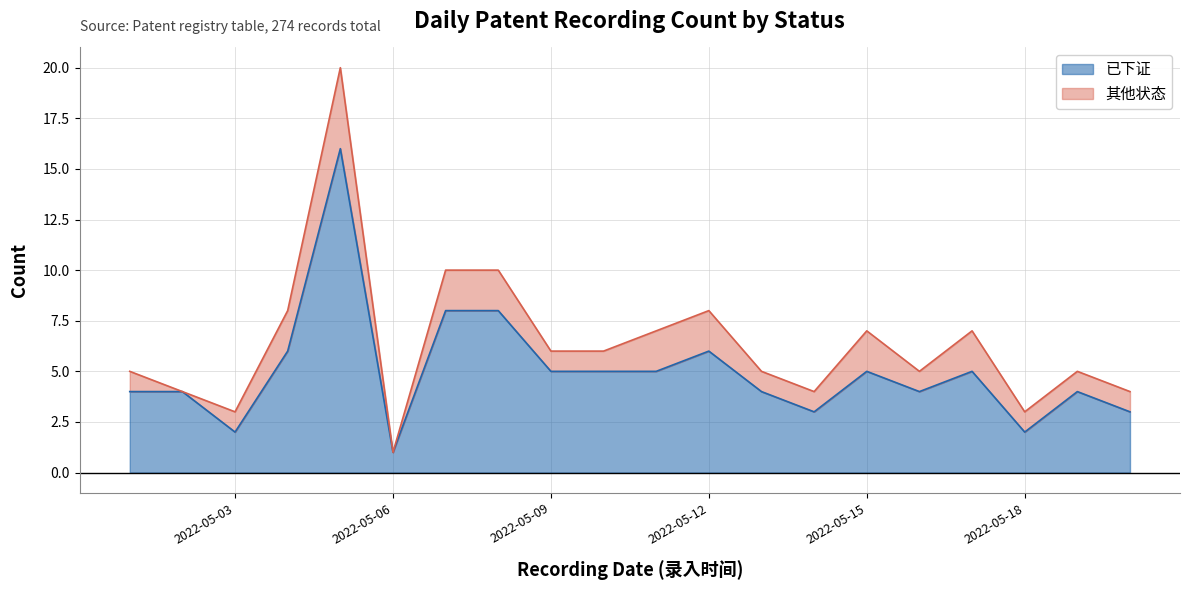

What is the change in value from 2022-05-10 to 2022-05-12?

+1